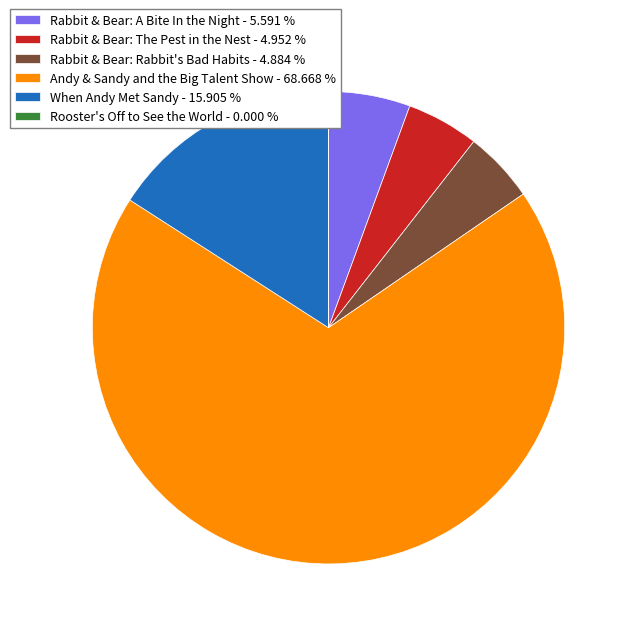

Is there a majority slice in this chart?

Yes